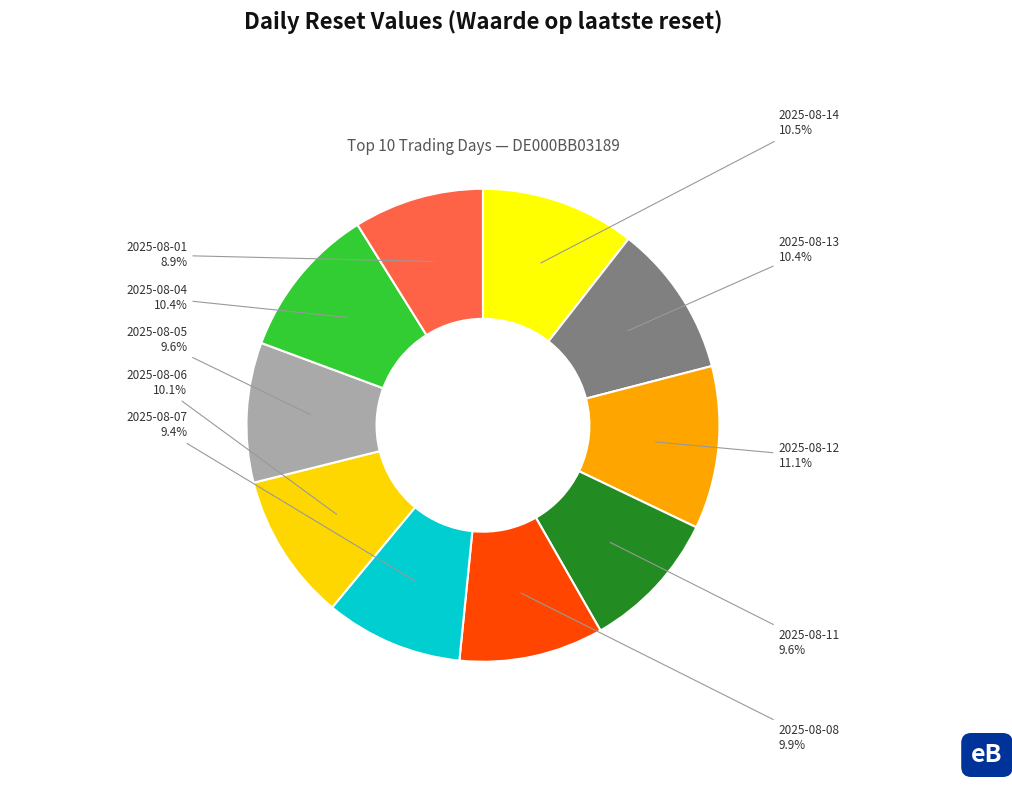

How many slices are in this pie chart?

10